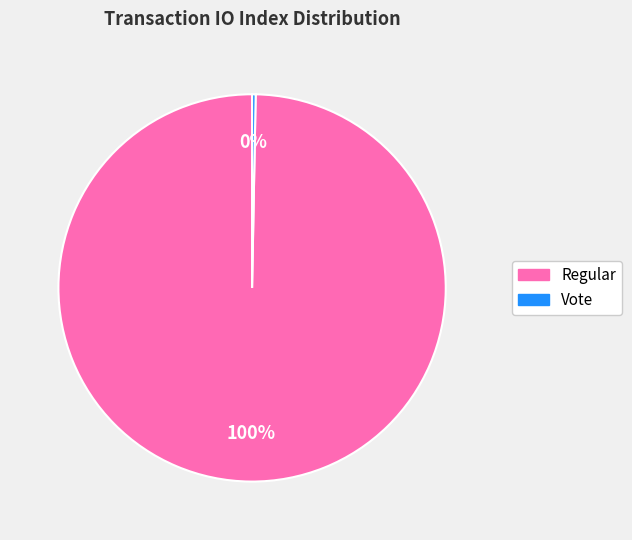

How many slices are in this pie chart?

2